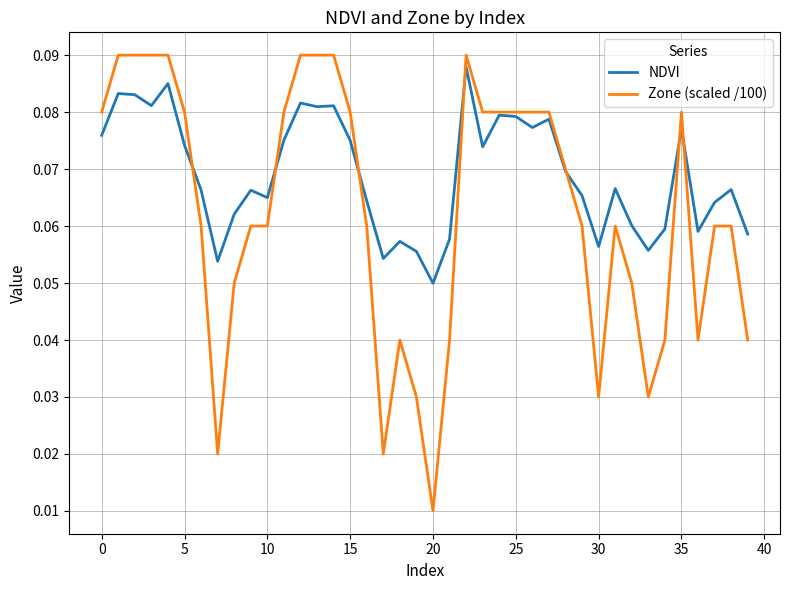

True or false: Zone (scaled /100) and NDVI cross at least once.

True